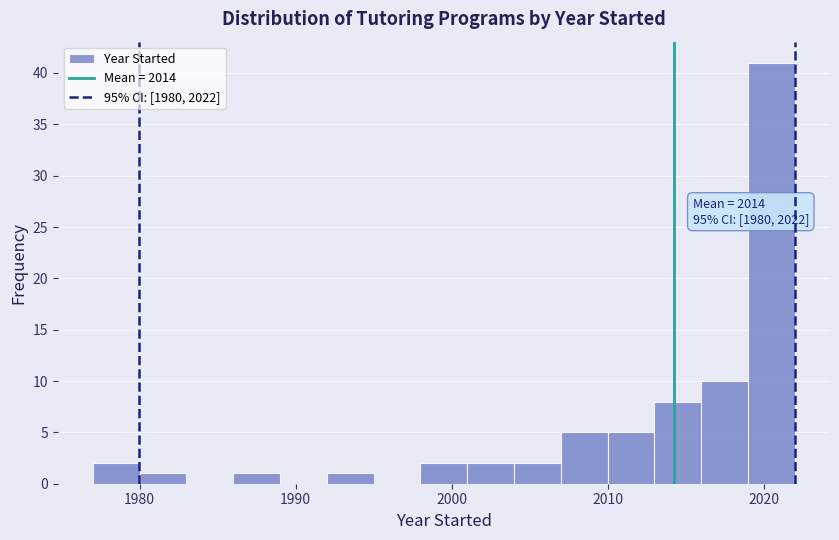

Around what value on the x-axis is the tallest bar? Give the approximate position of its centre, as read against the axis.

2021